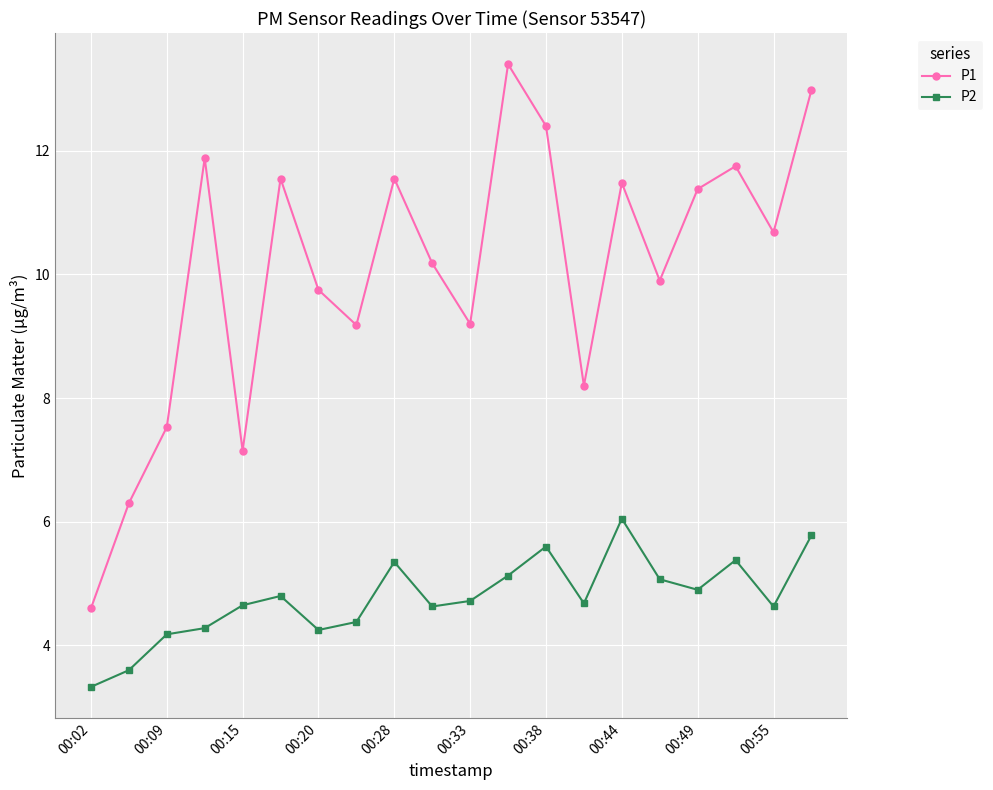

At how many categories does at least one series exceed 7?

18